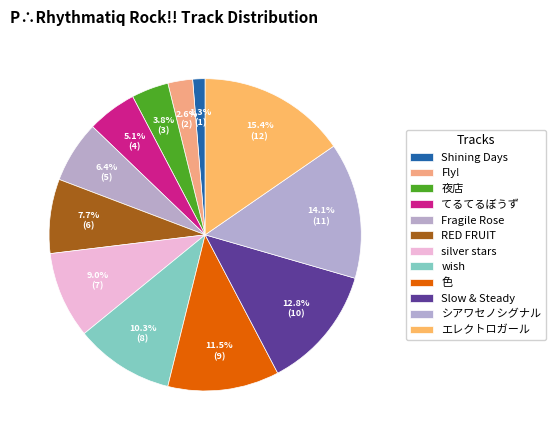

What is the largest slice in the pie chart?

エレクトロガール